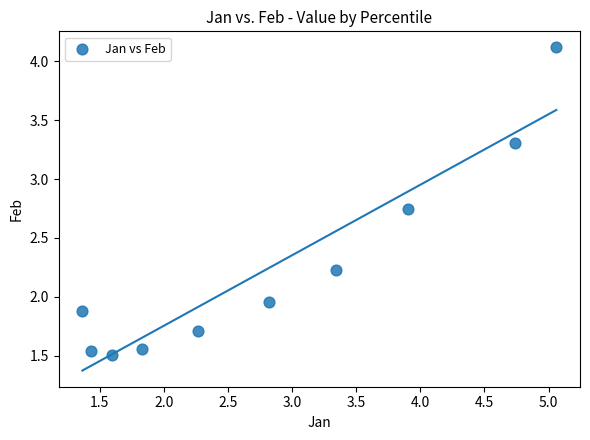

What is the range of Y values (max minus min)?

2.6